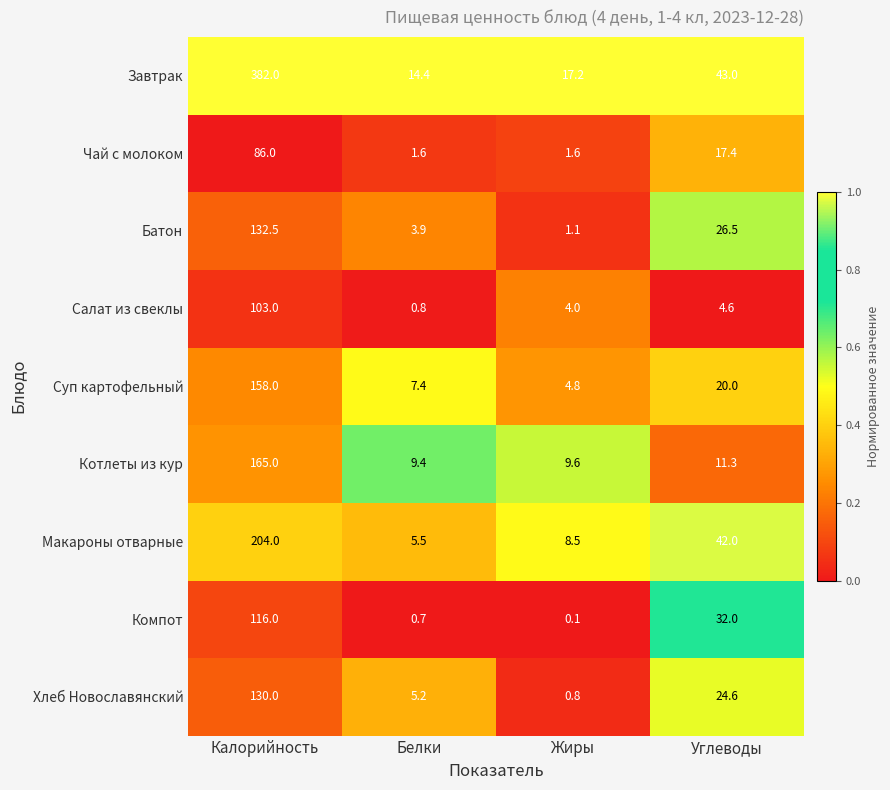

At which label is Хлеб Новославянский closest to 65?

Углеводы